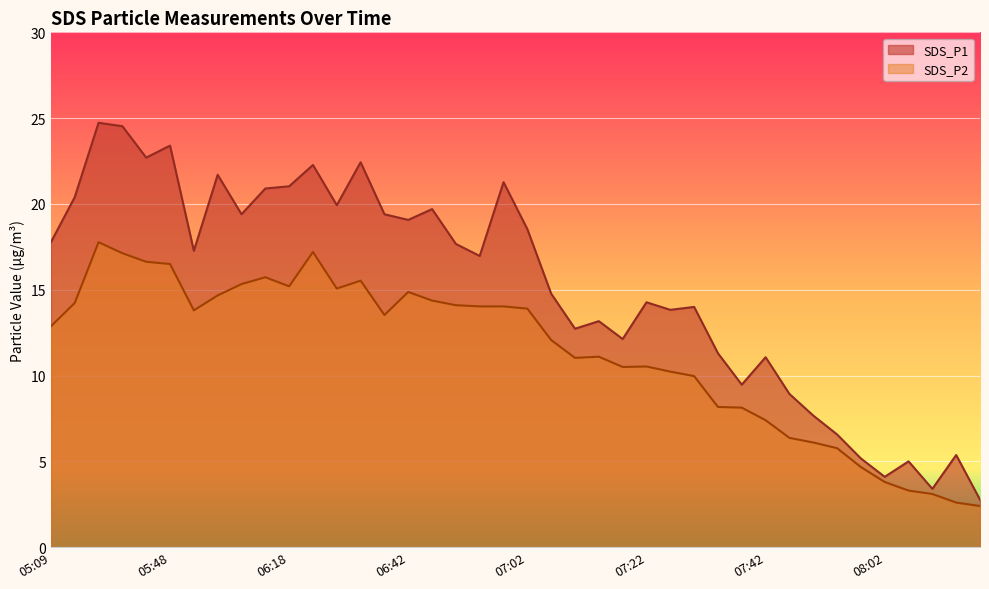

How many series are shown in this chart?

2